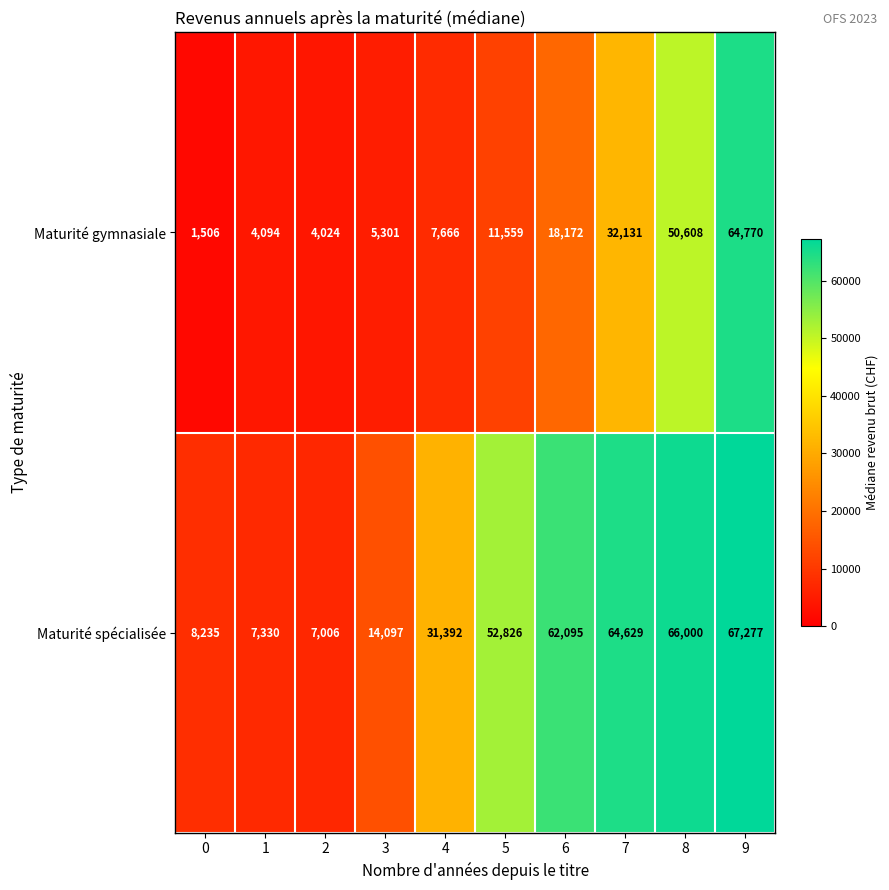

At which category is the sum across all series the highest?

9